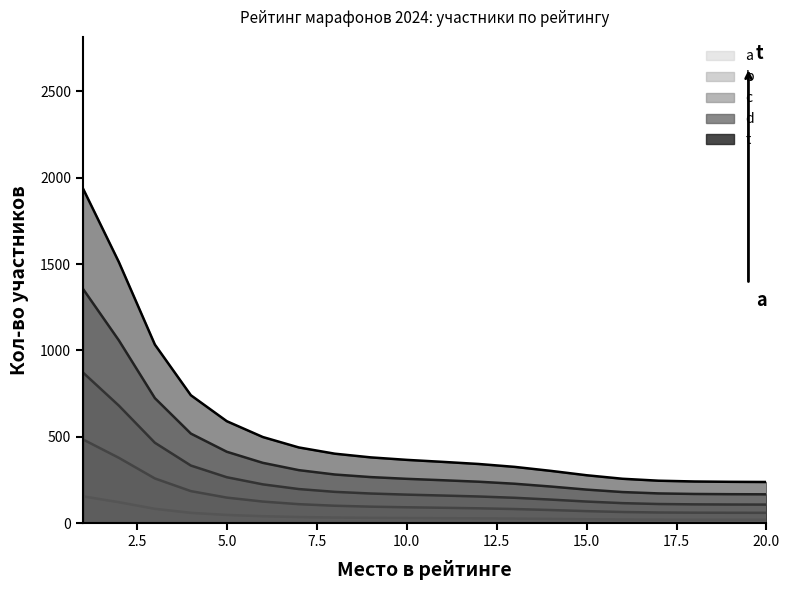

Which series has the largest range (max minus min)?

t